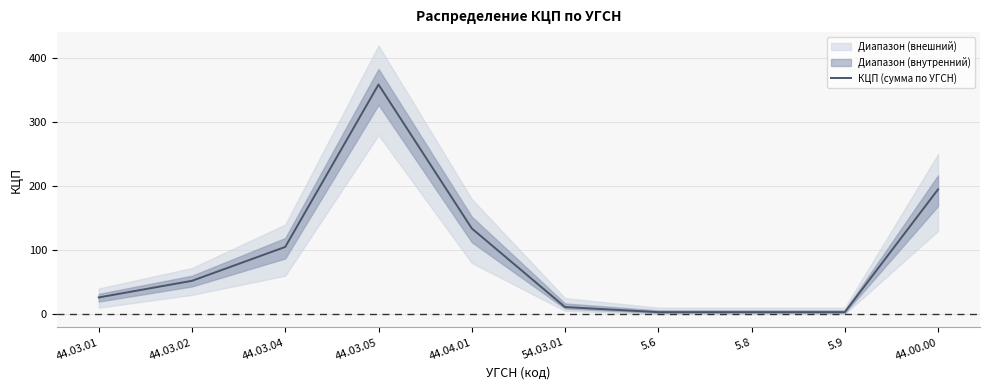

What value does the data have at 44.00.00, to the nearest 5?

195